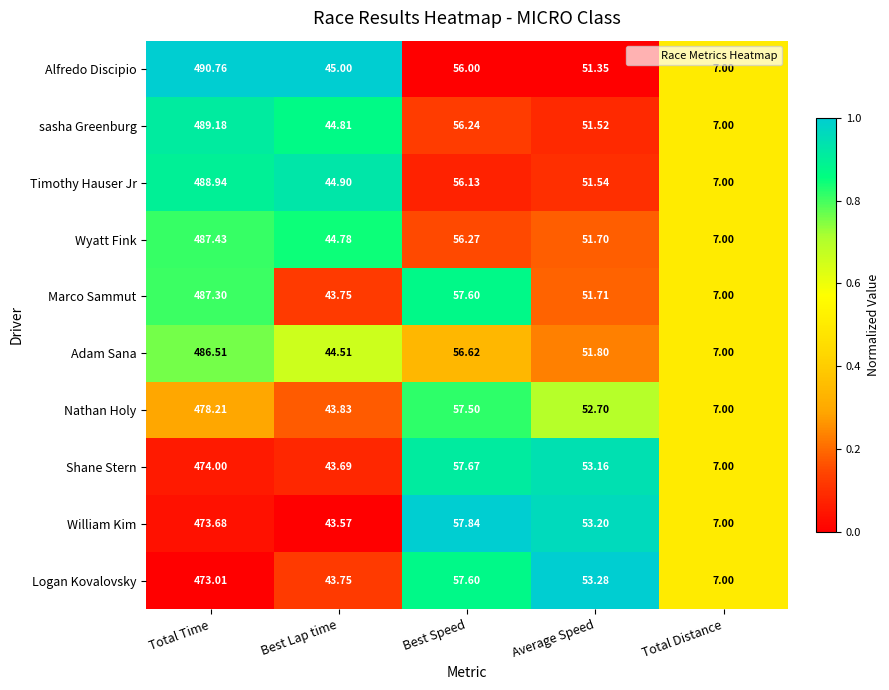

At which label does Wyatt Fink reach its minimum?

Total Distance